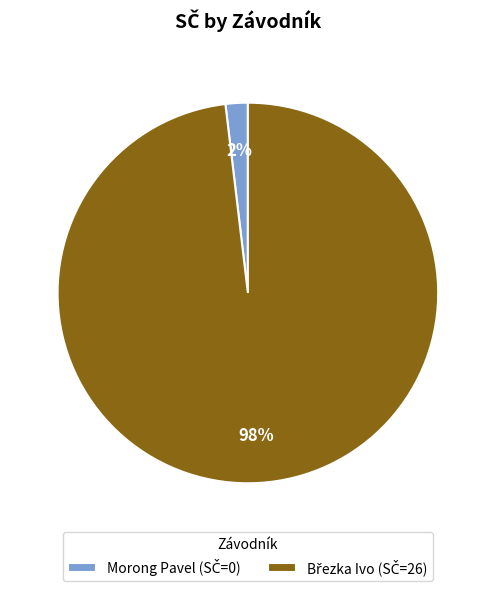

Does Morong Pavel account for over 50% of the chart?

No